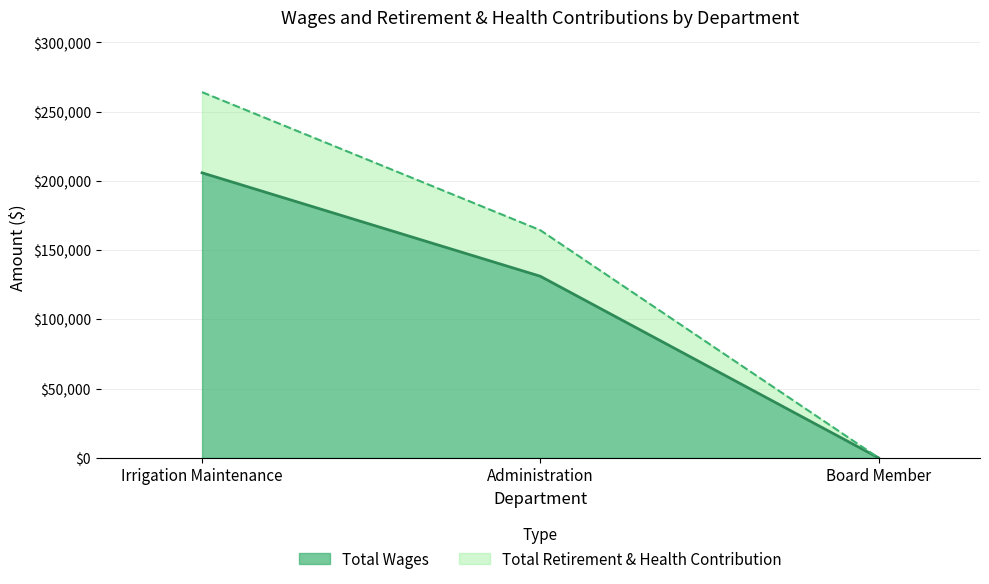

What is the sum of the Total Wages values at Administration and Board Member?

131138